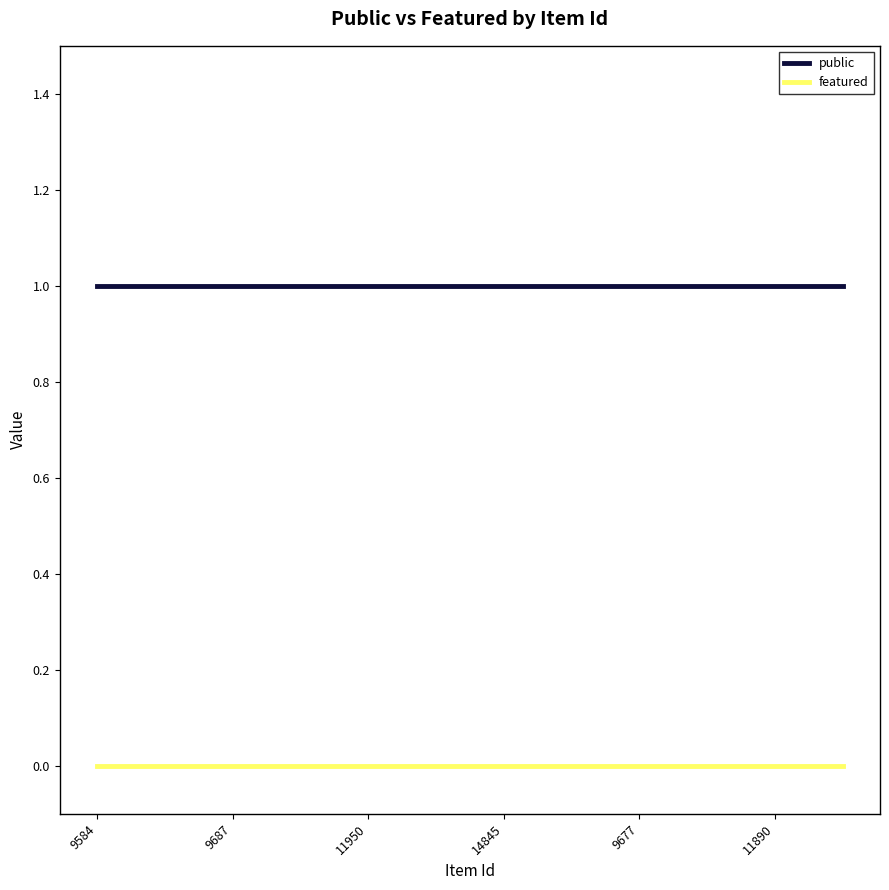

True or false: featured and public intersect in this chart.

False